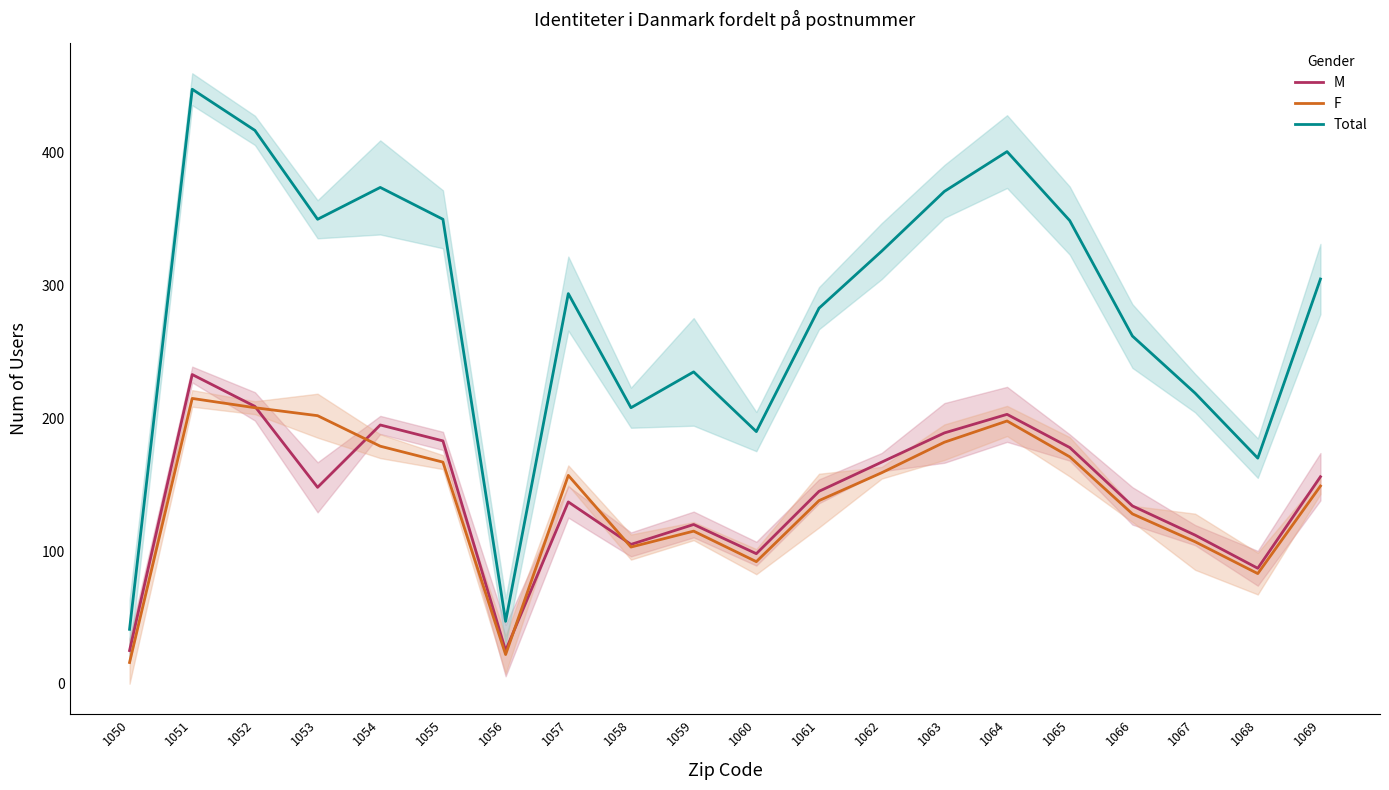

How many data points in M are less than 148?

10